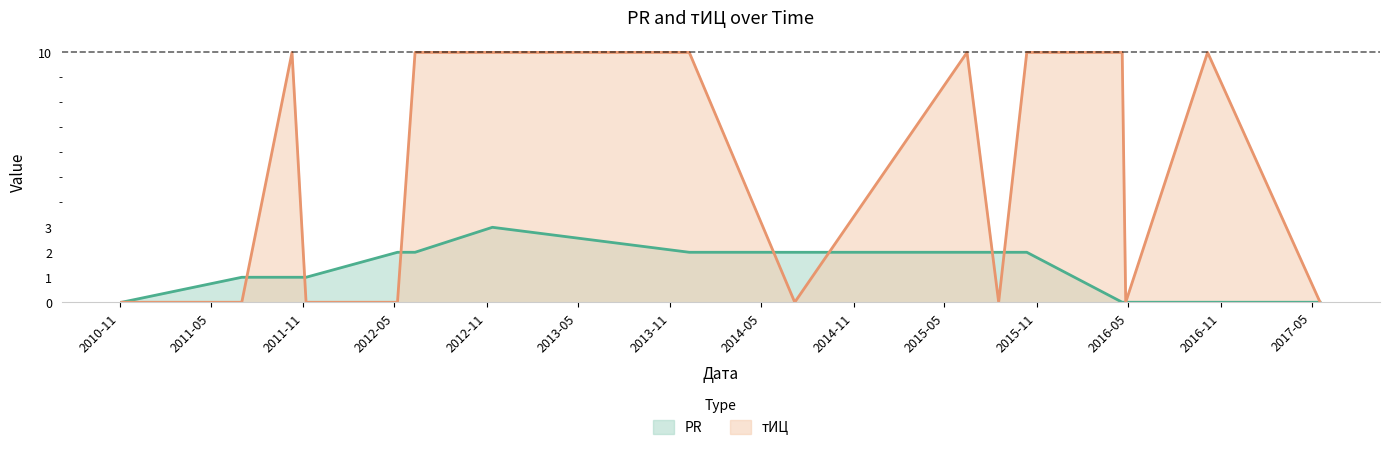

How many lines are shown in the chart?

2